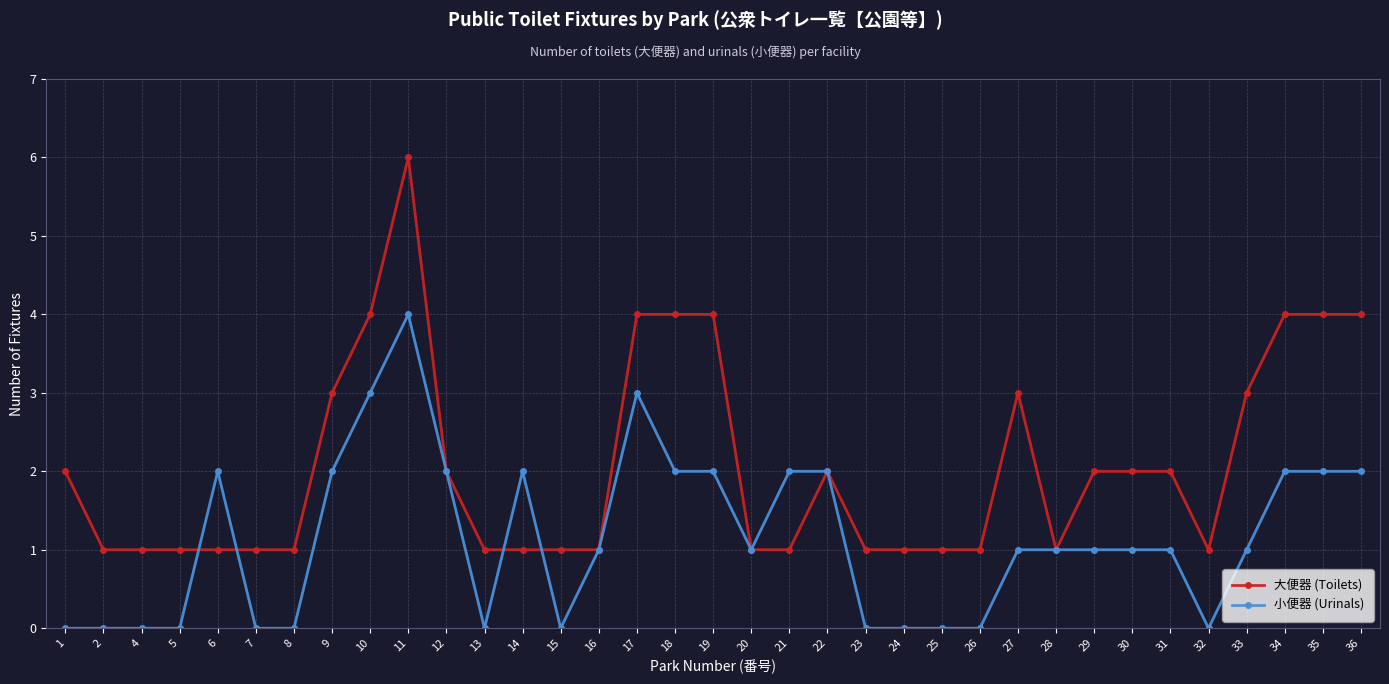

List the series in order of their peak value, lowest first.

小便器 (Urinals), 大便器 (Toilets)